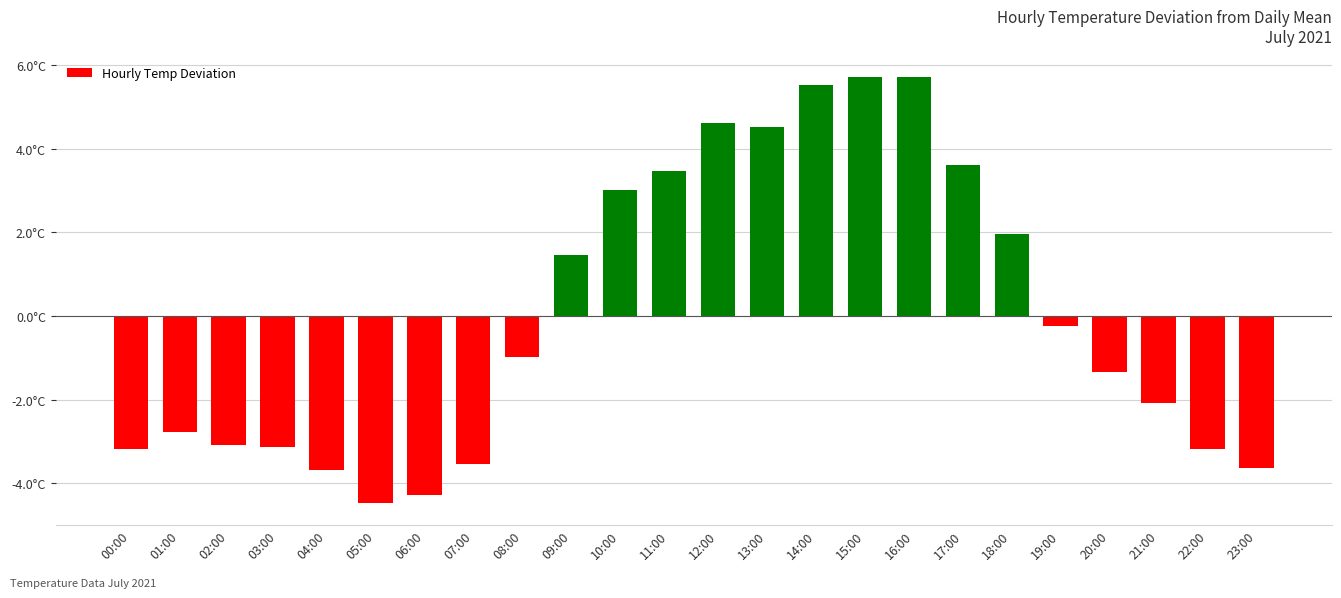

Does the chart contain any negative values?

Yes